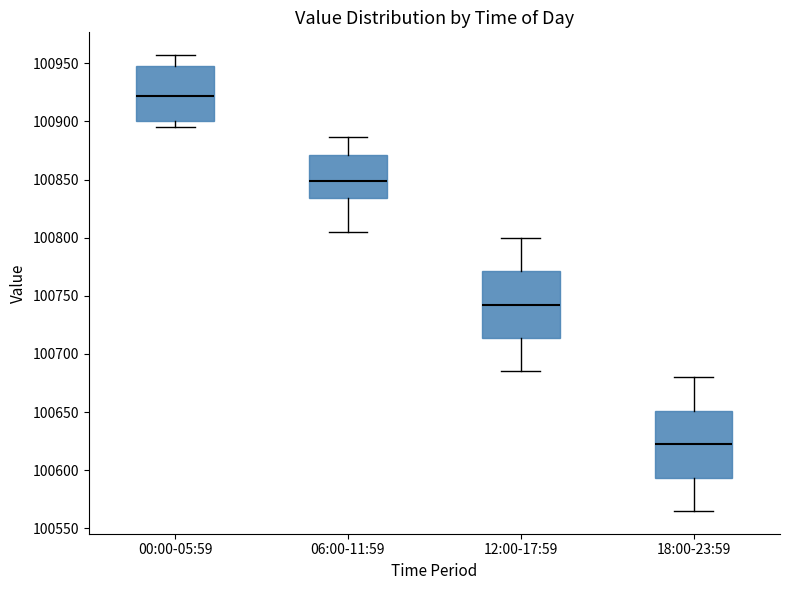

Reading left to right, read every box against the y-axis: the position of its median line, the range the box covers, and the ends of its whiskers. The values are not printed on the chart, so give them approximately, as read against the axis.

00:00-05:59: median 100920, box 100900 to 100950, whiskers 100895 to 100955
06:00-11:59: median 100850, box 100835 to 100870, whiskers 100805 to 100885
12:00-17:59: median 100745, box 100715 to 100770, whiskers 100685 to 100800
18:00-23:59: median 100625, box 100595 to 100650, whiskers 100565 to 100680